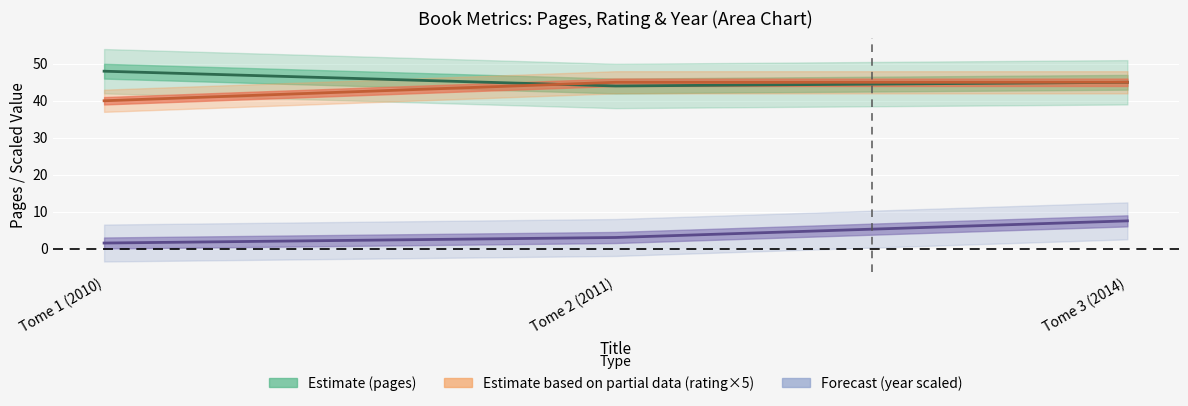

What is the value of the pages point at the 2nd from the left?

44.0